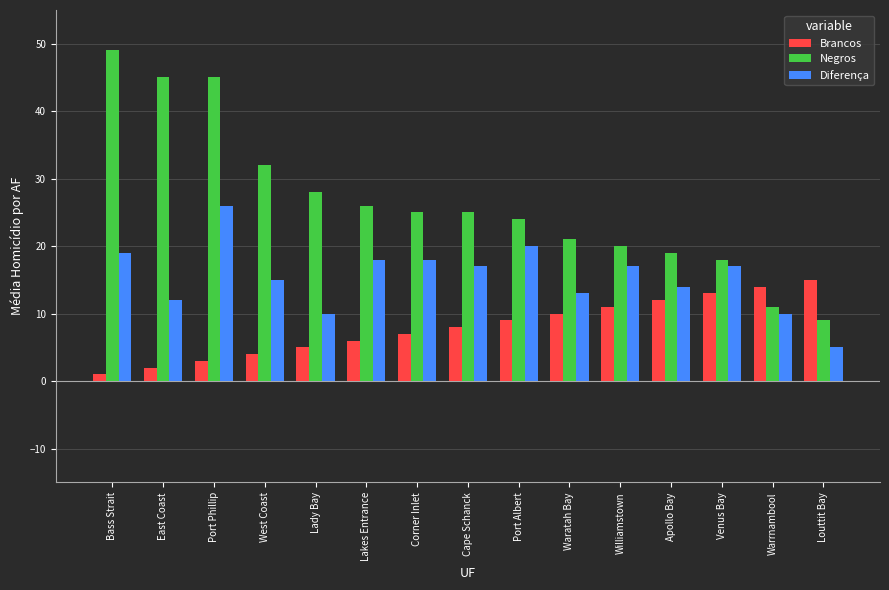

What is the difference between the highest and lowest values at Lakes Entrance?

20